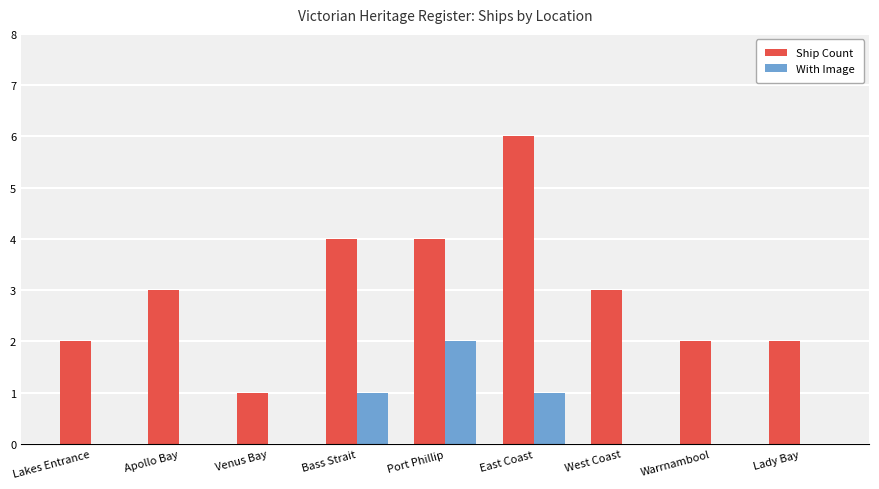

The With Image series shows 0 at Bass Strait. True or false?

False